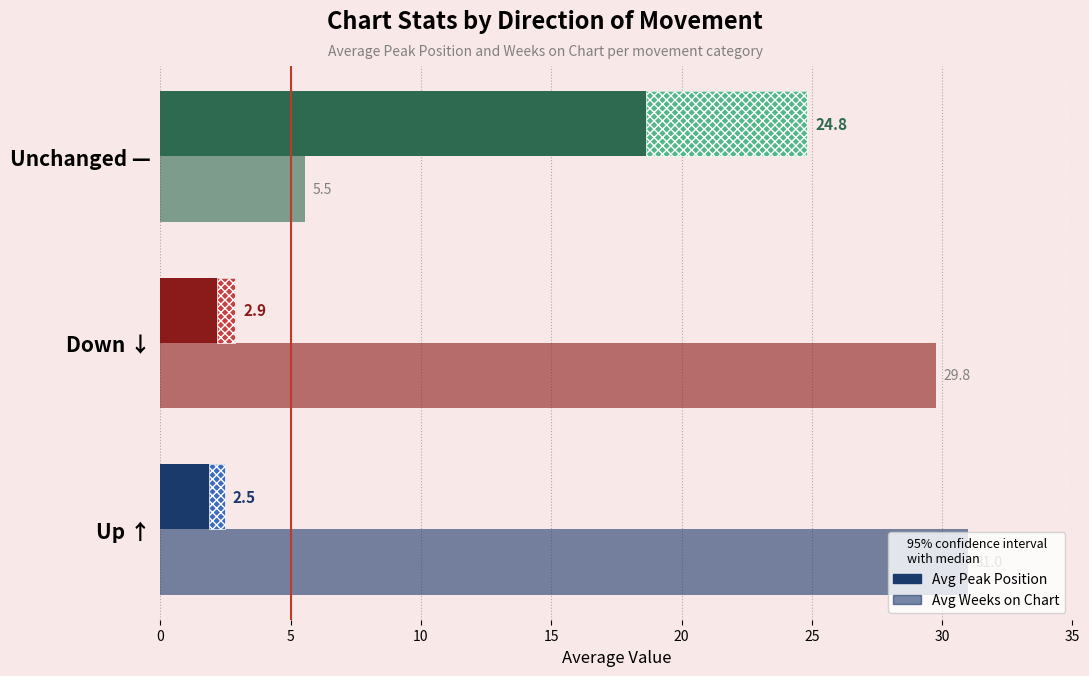

What is the sum of all Avg Weeks on Chart values?

66.3